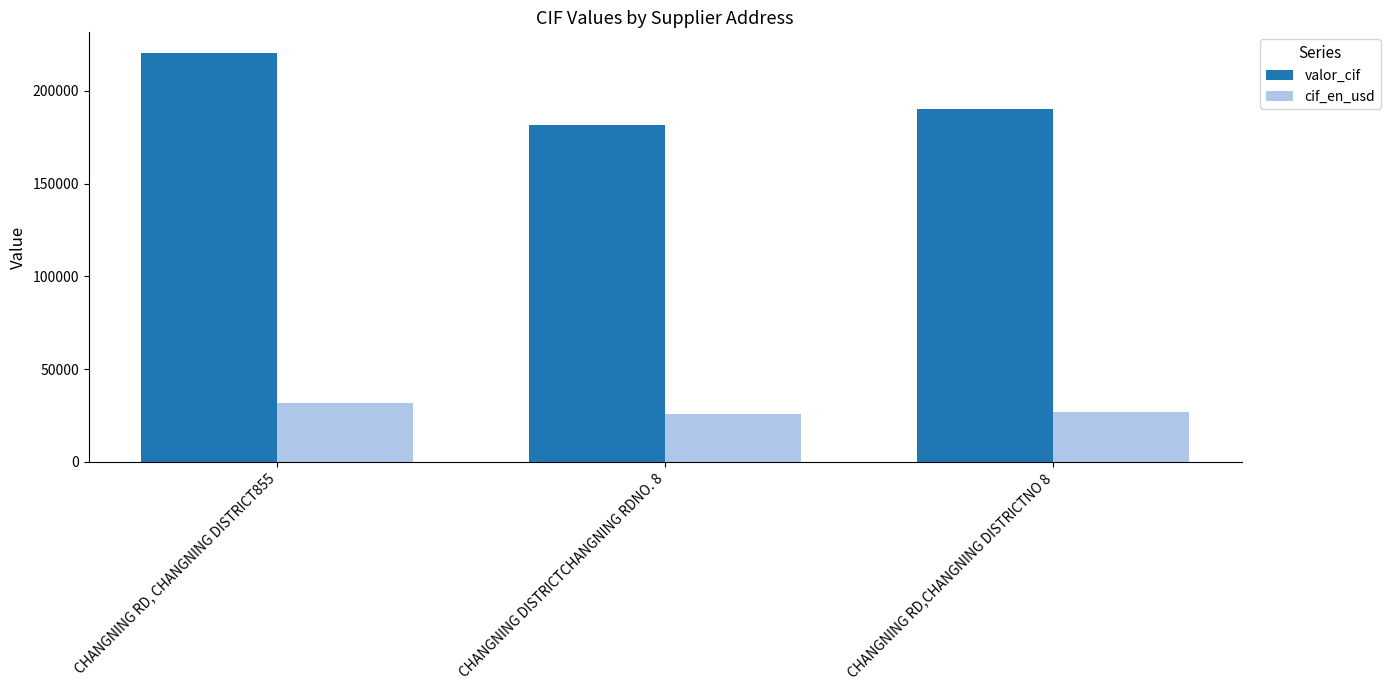

What is the difference between the highest and lowest values at CHANGNING RD,CHANGNING DISTRICTNO 8?

162850.3